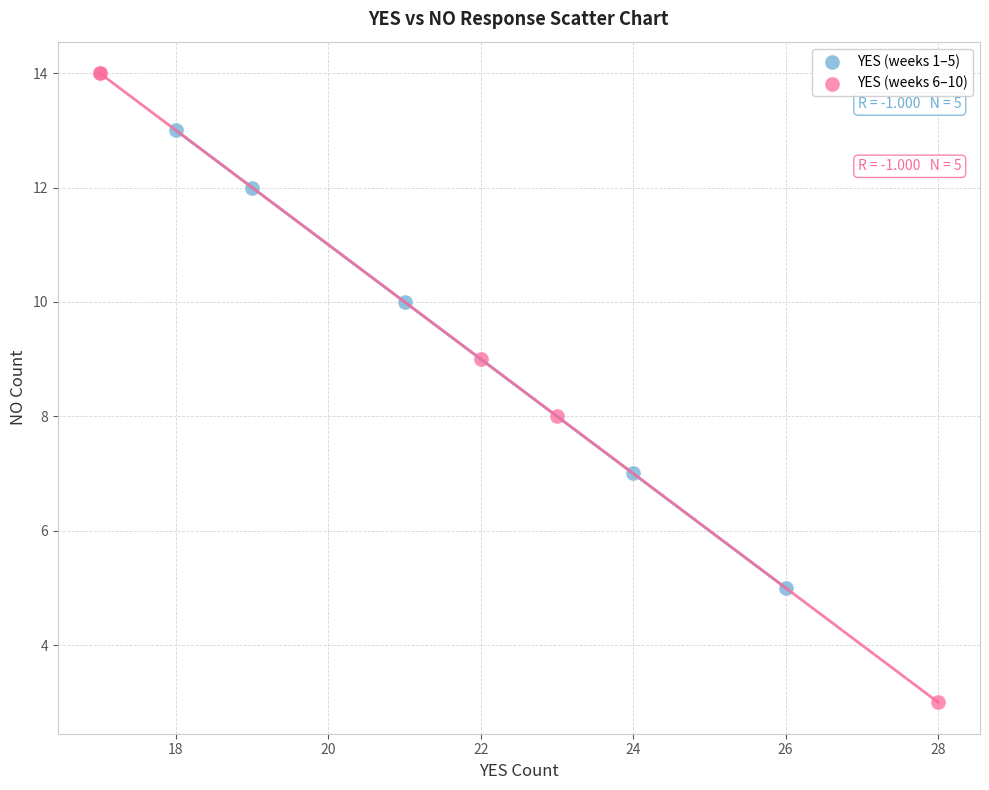

Which series contains the highest Y value?

YES (weeks 6–10)